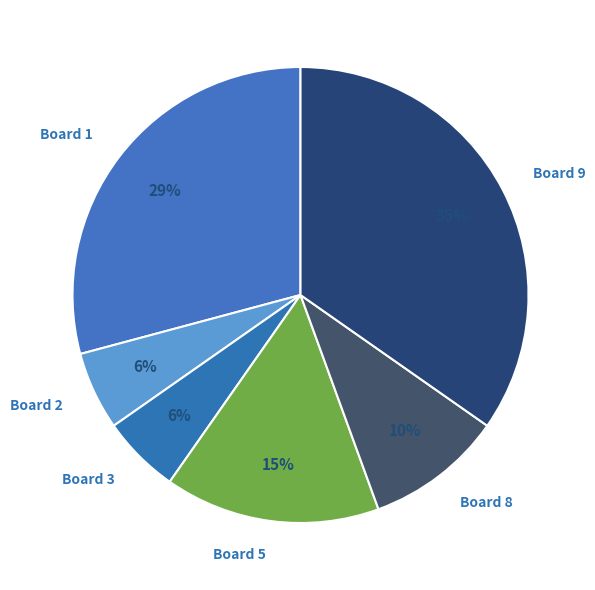

Count the number of slices in the pie.

6